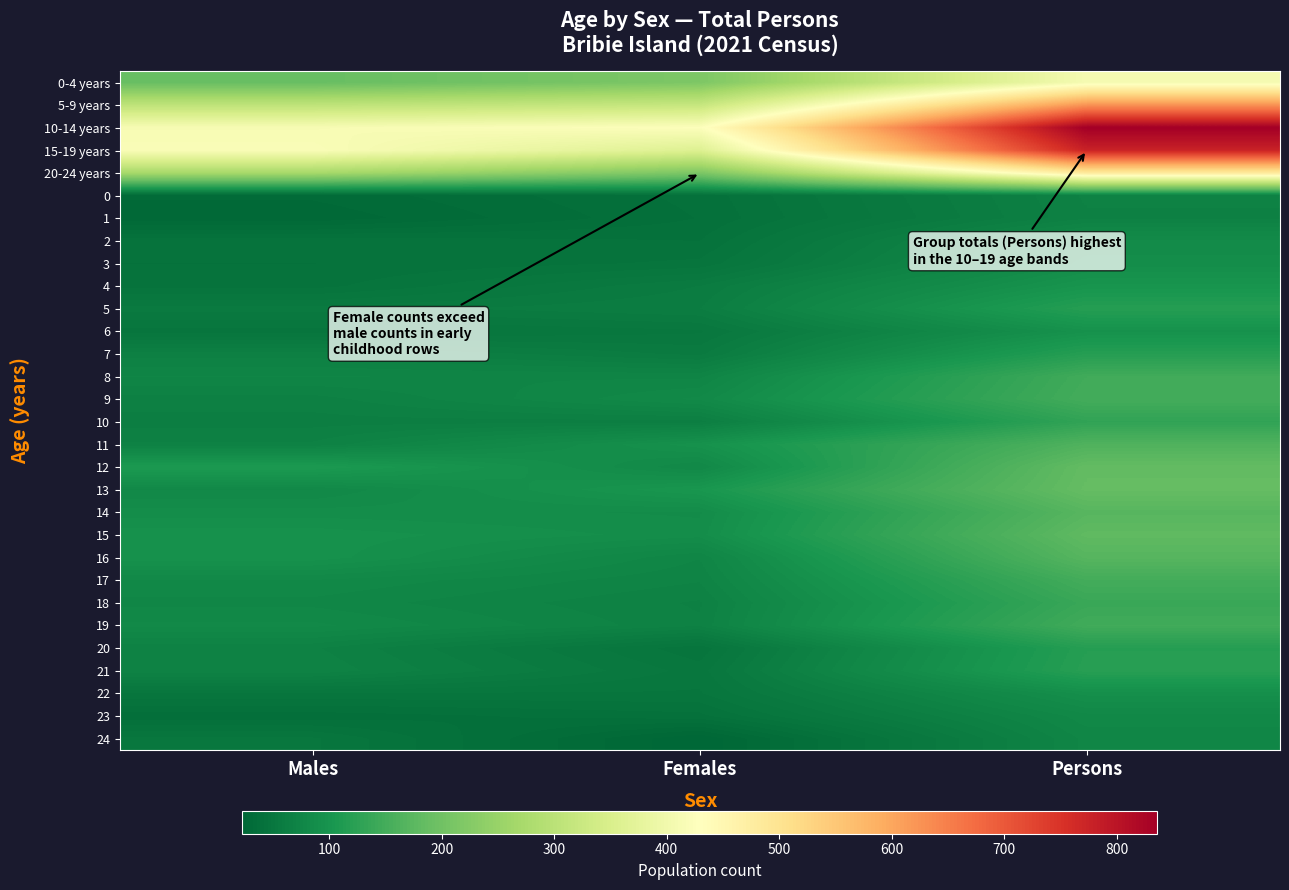

Reading left to right, what are all the values shown in this chart?

0-4 years: Males=189	Females=216	Persons=409
5-9 years: Males=306	Females=318	Persons=624
10-14 years: Males=413	Females=424	Persons=836
15-19 years: Males=419	Females=360	Persons=777
20-24 years: Males=271	Females=215	Persons=485
0: Males=30	Females=40	Persons=68
1: Males=27	Females=39	Persons=67
2: Males=44	Females=42	Persons=84
3: Males=42	Females=46	Persons=88
4: Males=44	Females=58	Persons=100
5: Males=56	Females=61	Persons=118
6: Males=47	Females=51	Persons=95
7: Males=66	Females=57	Persons=118
8: Males=74	Females=73	Persons=147
9: Males=66	Females=81	Persons=150
10: Males=63	Females=63	Persons=130
11: Males=68	Females=95	Persons=163
12: Males=109	Females=80	Persons=184
13: Males=80	Females=103	Persons=186
14: Males=88	Females=86	Persons=171
15: Males=95	Females=88	Persons=180
16: Males=95	Females=74	Persons=170
17: Males=80	Females=71	Persons=150
18: Males=76	Females=67	Persons=139
19: Males=81	Females=68	Persons=147
20: Males=68	Females=46	Persons=118
21: Males=70	Females=50	Persons=120
22: Males=48	Females=48	Persons=91
23: Males=37	Females=41	Persons=79
24: Males=49	Females=23	Persons=75